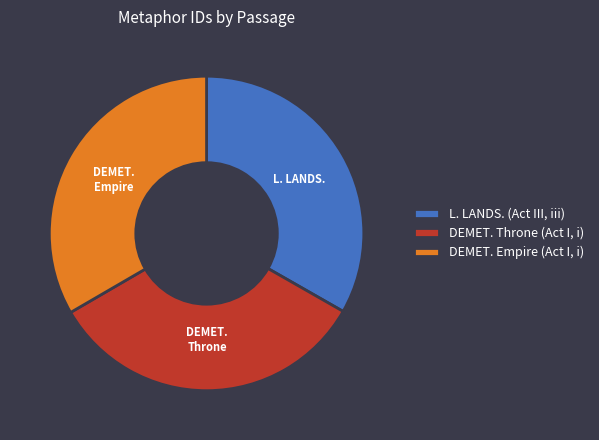

The DEMET. Throne (Act I, i) slice represents 33% of the pie. True or false?

True